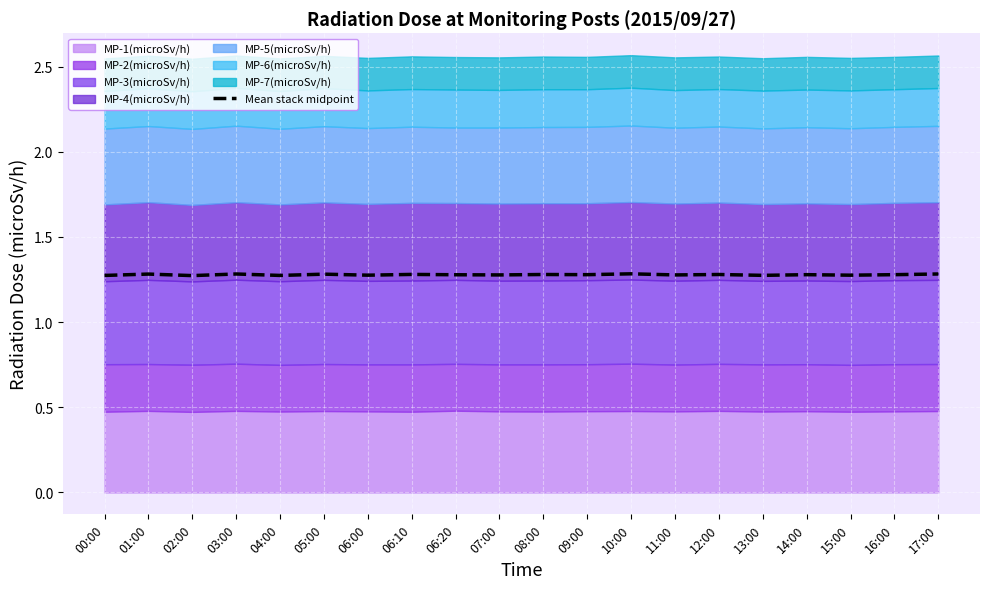

Between 05:00 and 09:00, which is larger?

05:00